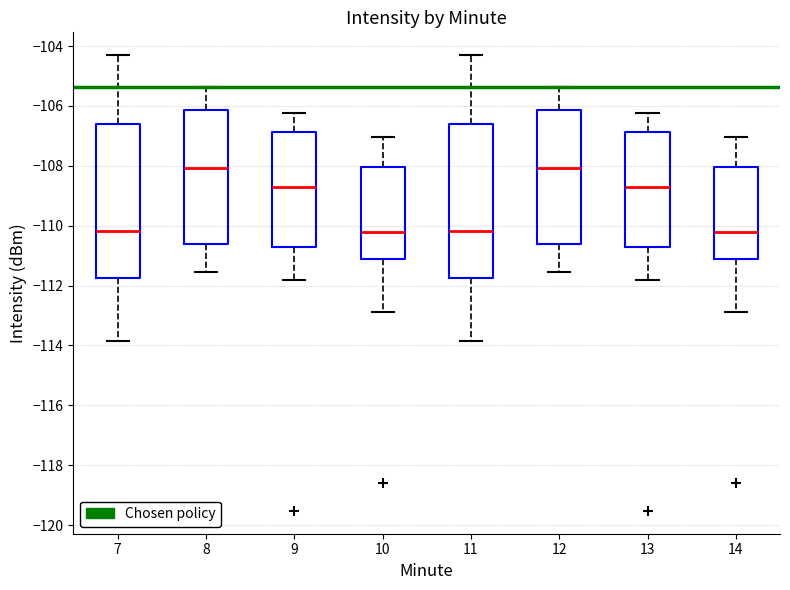

Reading left to right, read every box against the y-axis: the position of its median line, the range the box covers, and the ends of its whiskers. The values are not printed on the chart, so give them approximately, as read against the axis.

7: median -110.2, box -111.8 to -106.6, whiskers -113.8 to -104.4
8: median -108.0, box -110.6 to -106.2, whiskers -111.6 to -105.4
9: median -108.8, box -110.8 to -106.8, whiskers -111.8 to -106.2
10: median -110.2, box -111.2 to -108.0, whiskers -112.8 to -107.0
11: median -110.2, box -111.8 to -106.6, whiskers -113.8 to -104.4
12: median -108.0, box -110.6 to -106.2, whiskers -111.6 to -105.4
13: median -108.8, box -110.8 to -106.8, whiskers -111.8 to -106.2
14: median -110.2, box -111.2 to -108.0, whiskers -112.8 to -107.0